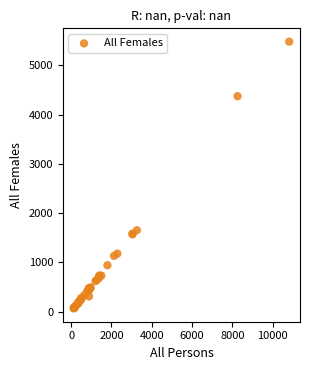

What Y value in the scatter plot is closest to 2773?

1653